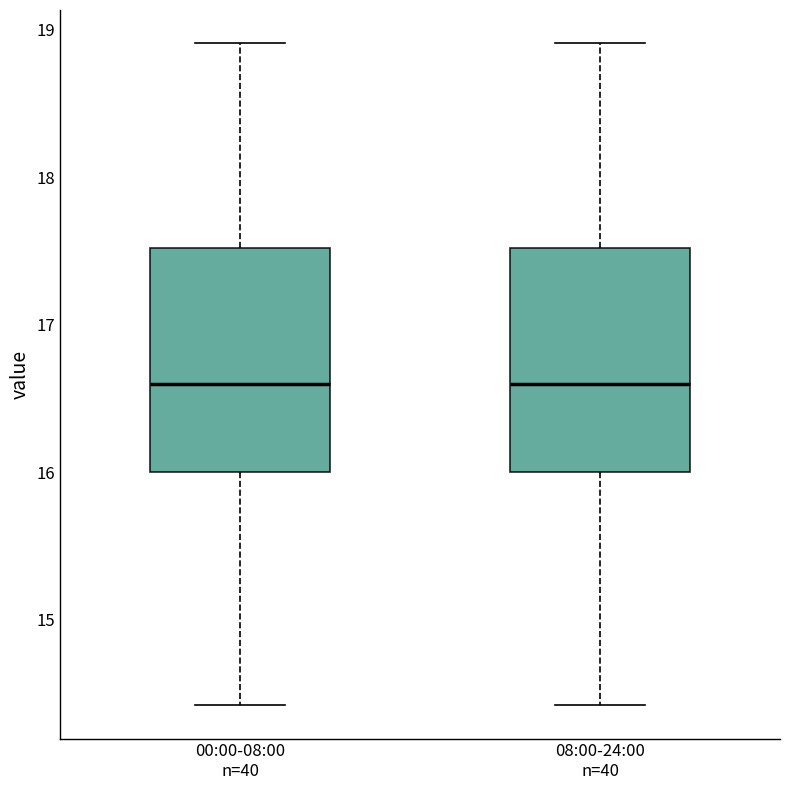

Where does the upper whisker of the box for 00:00-08:00 n=40 end on the y-axis? The values are not printed on the chart, so give them approximately, as read against the axis.

18.9